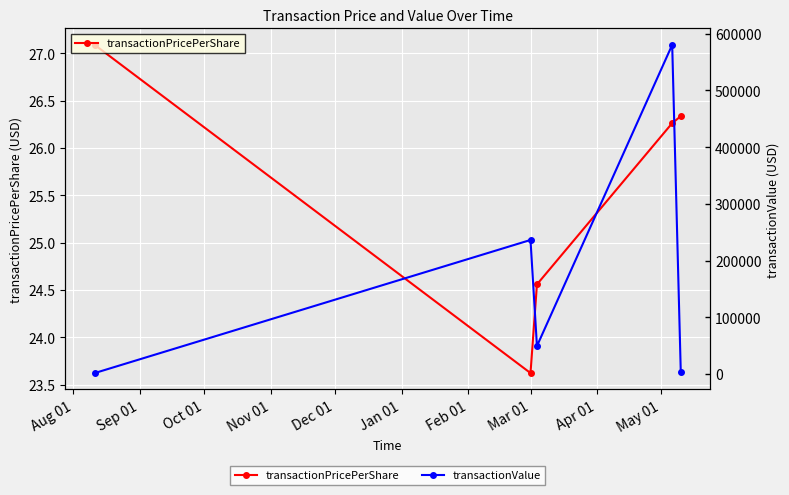

In transactionPricePerShare, how many points are lower than both neighbors (excluding endpoints)?

1